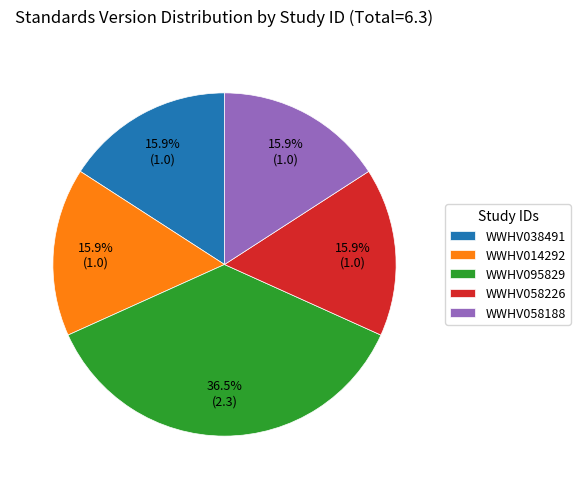

To the nearest percent, what portion does WWHV038491 represent?

16%